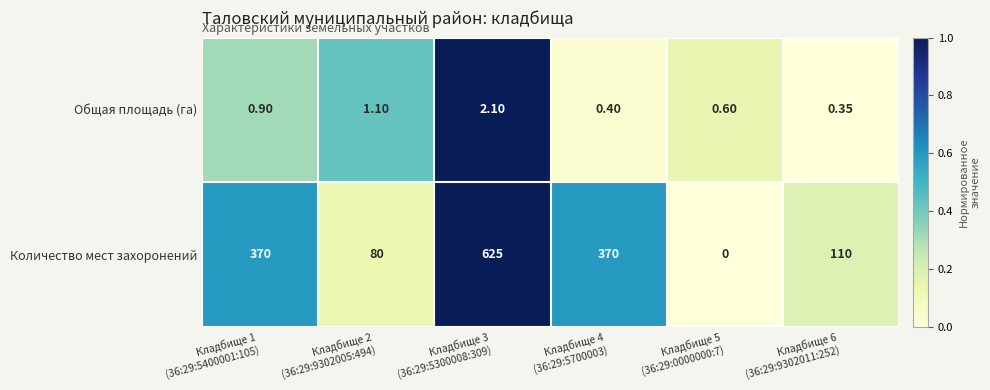

List the series in order of their peak value, highest first.

Количество мест захоронений, Общая площадь (га)